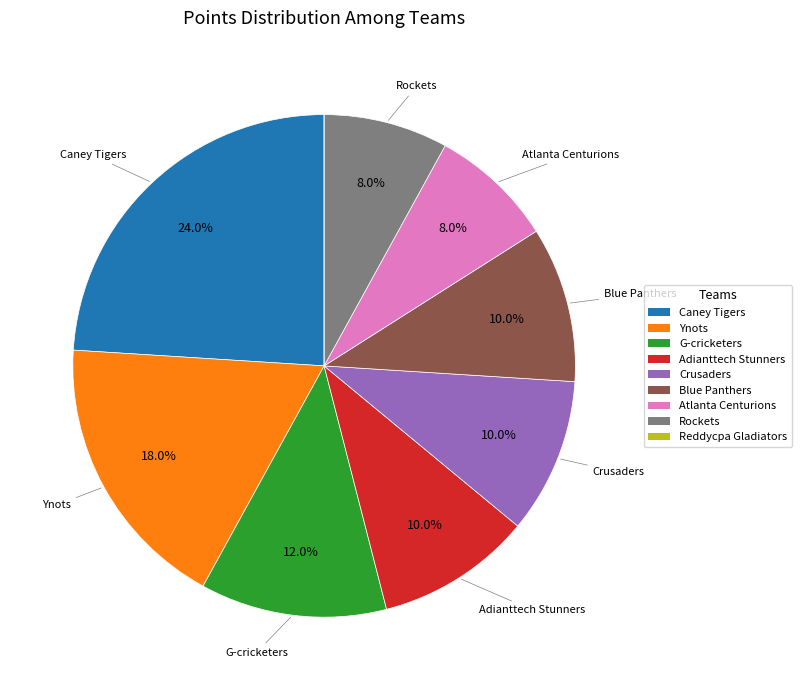

What is the ratio of the value at Blue Panthers to the value at G-cricketers?

0.8